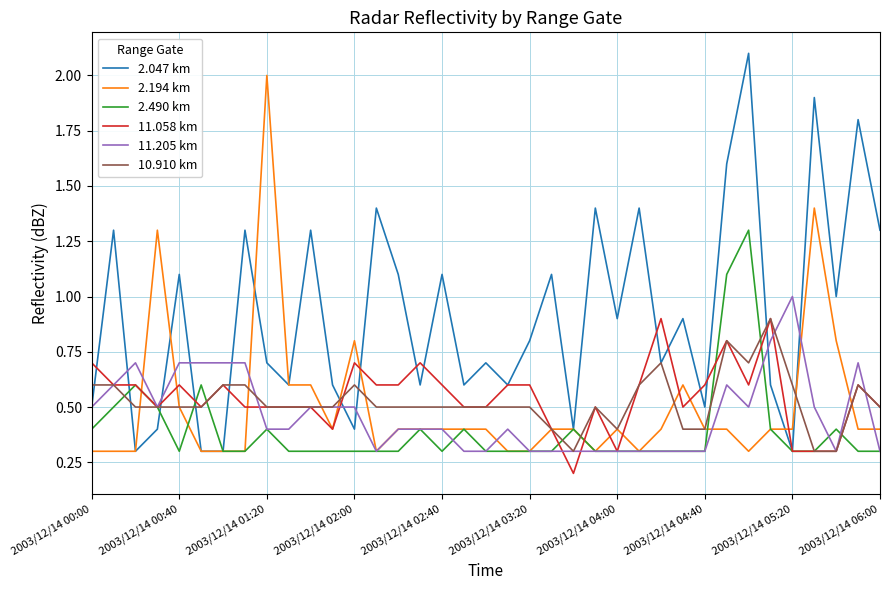

Which series has the largest total across all categories?

2.047 km